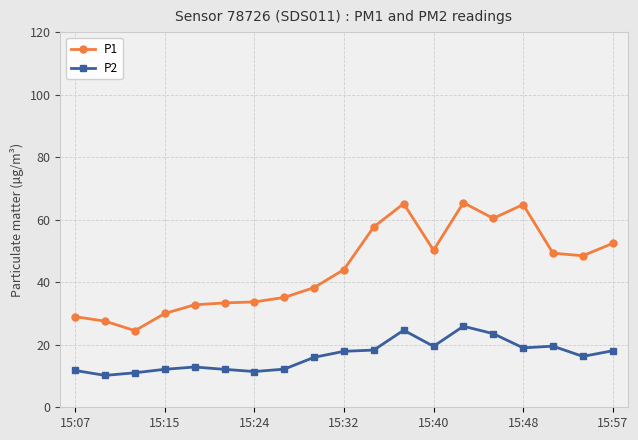

List the series in order of their overall mean, highest first.

P1, P2